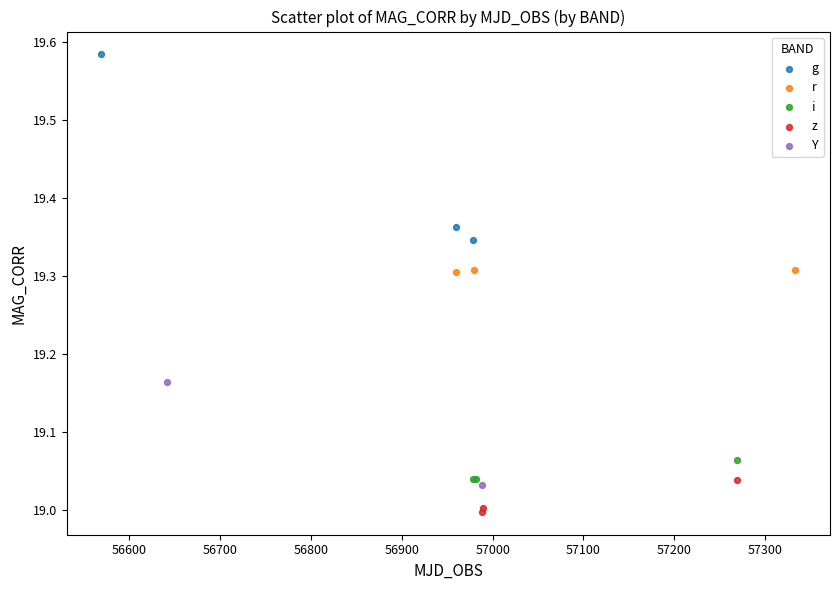

What are all the series names shown in the legend?

g, r, i, z, Y